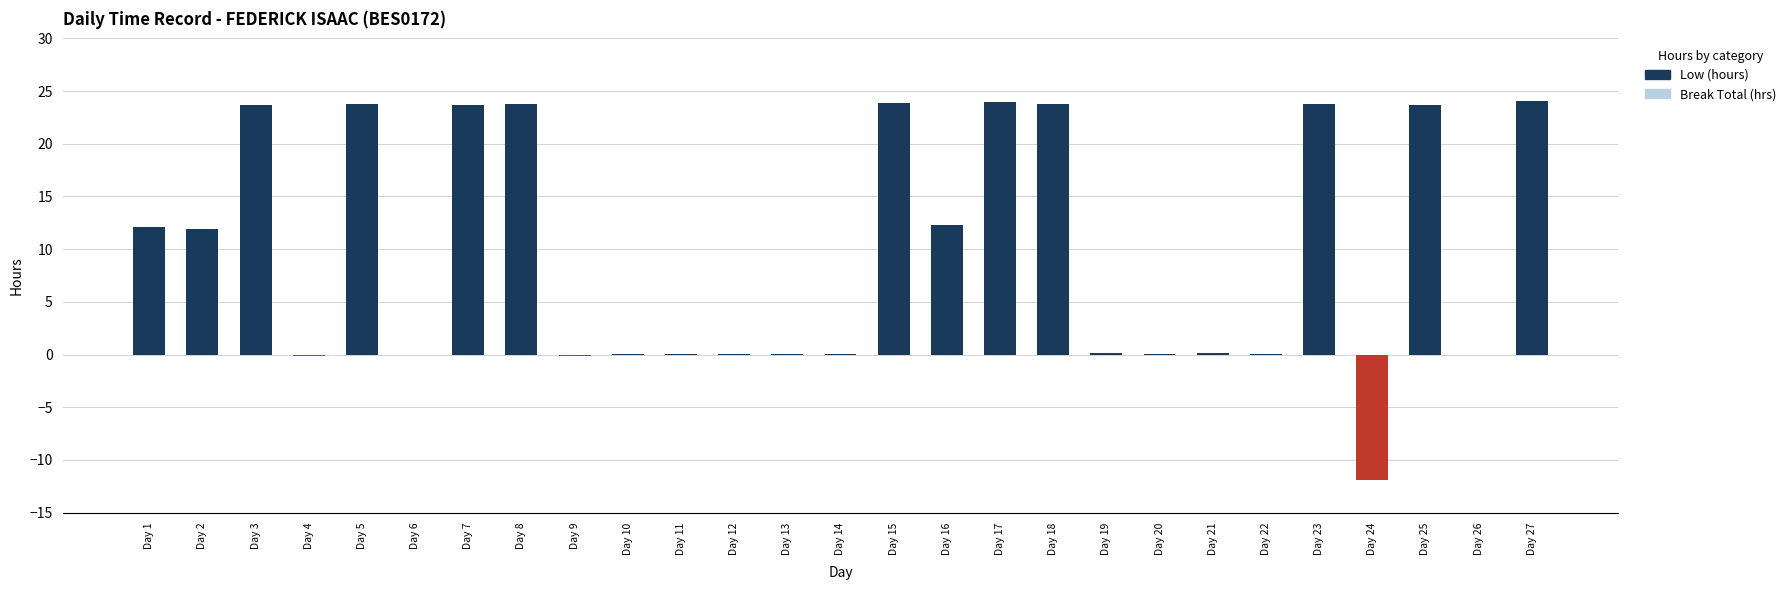

Between Day 25 and Day 1, which is larger?

Day 25